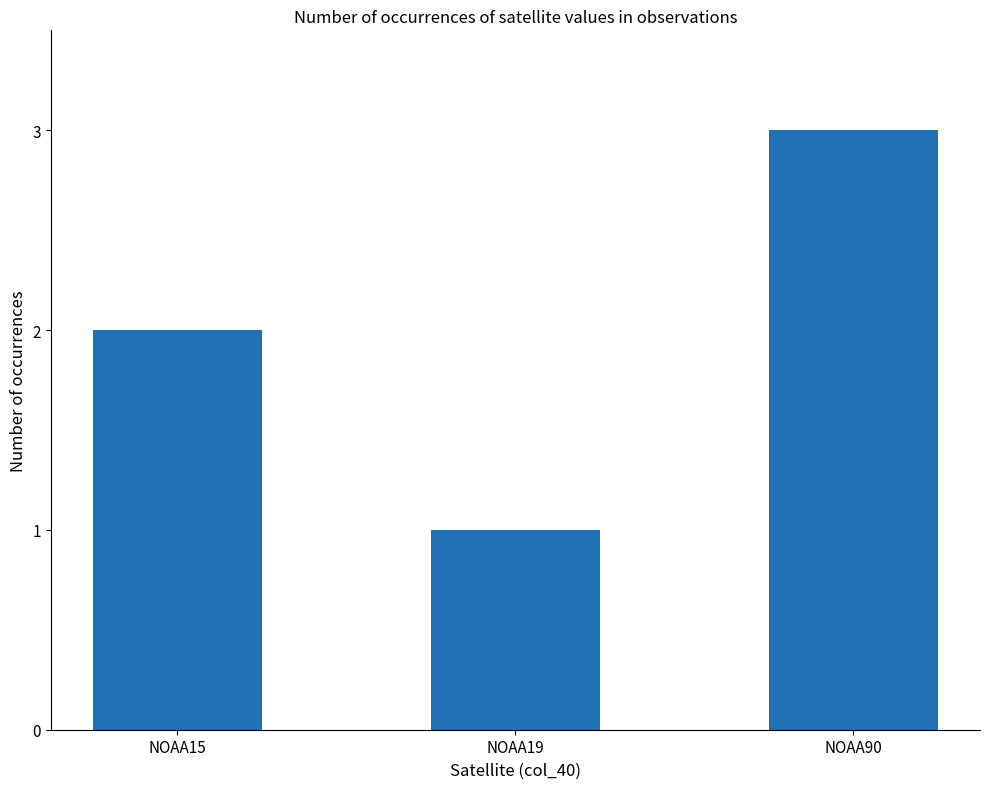

Which has a higher value, NOAA90 or NOAA19?

NOAA90